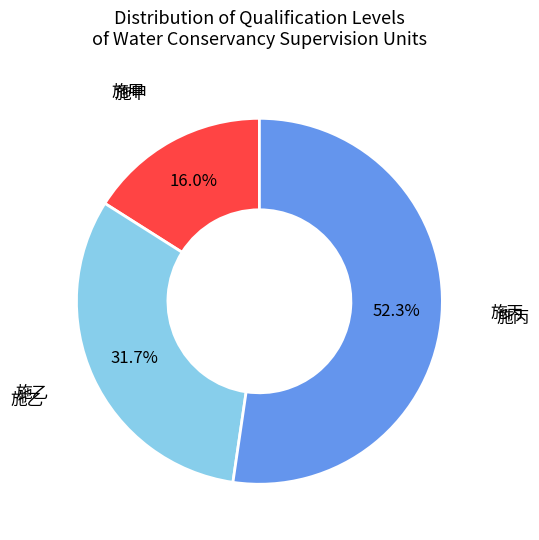

What is the majority slice?

施丙